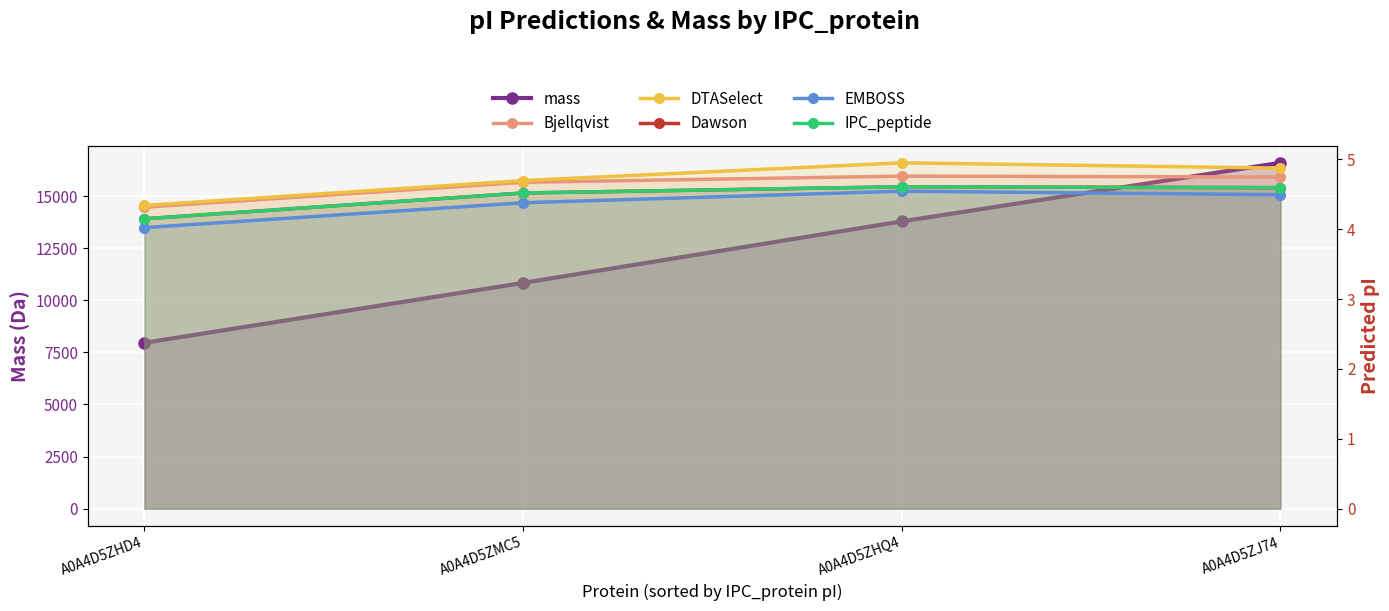

Reading left to right, what are all the values shown in this chart?

mass: A0A4D5ZHD4=7959.0	A0A4D5ZMC5=10832.3	A0A4D5ZHQ4=13785.4	A0A4D5ZJ74=16595.1
Bjellqvist: A0A4D5ZHD4=4.3	A0A4D5ZMC5=4.7	A0A4D5ZHQ4=4.8	A0A4D5ZJ74=4.7
DTASelect: A0A4D5ZHD4=4.3	A0A4D5ZMC5=4.7	A0A4D5ZHQ4=5.0	A0A4D5ZJ74=4.9
Dawson: A0A4D5ZHD4=4.2	A0A4D5ZMC5=4.5	A0A4D5ZHQ4=4.6	A0A4D5ZJ74=4.6
EMBOSS: A0A4D5ZHD4=4.0	A0A4D5ZMC5=4.4	A0A4D5ZHQ4=4.5	A0A4D5ZJ74=4.5
IPC_peptide: A0A4D5ZHD4=4.2	A0A4D5ZMC5=4.5	A0A4D5ZHQ4=4.6	A0A4D5ZJ74=4.6